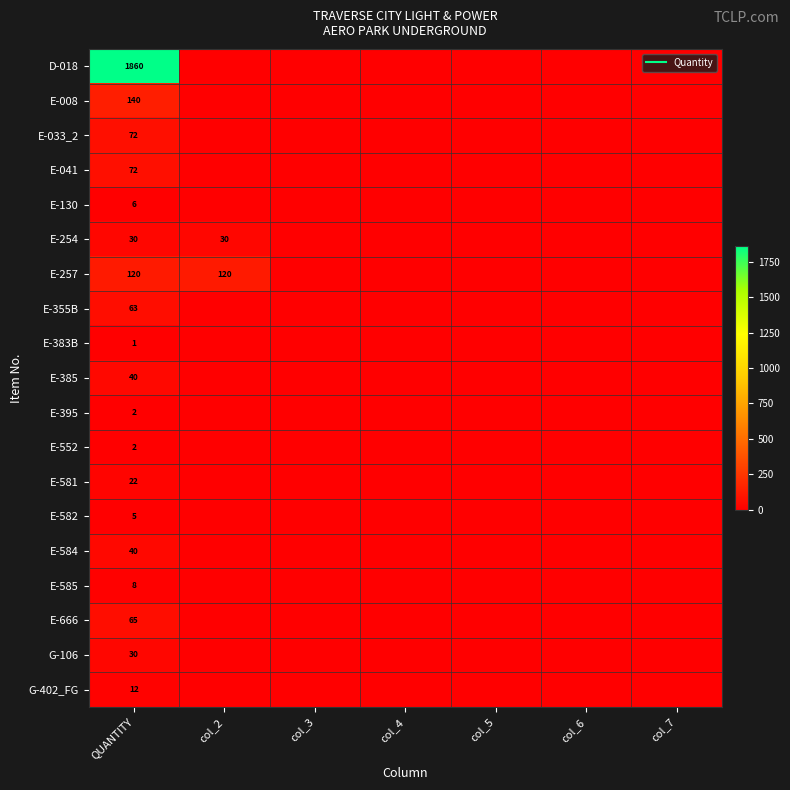

Which series has the largest range (max minus min)?

D-018